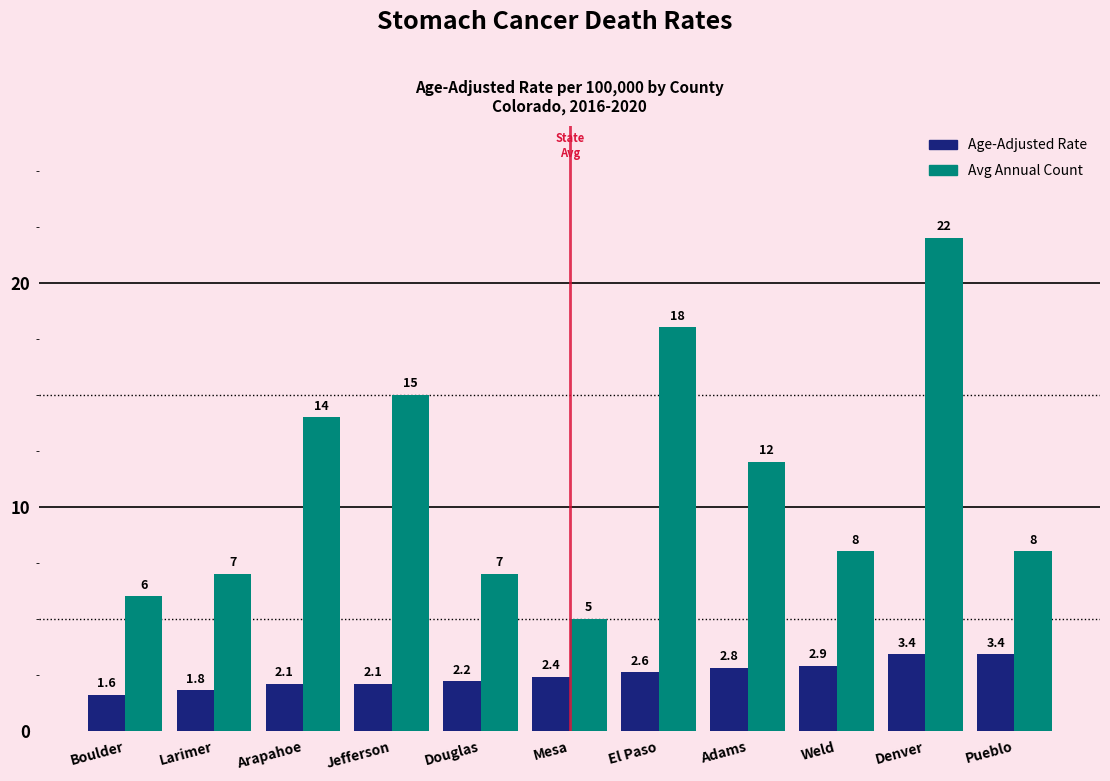

Reading left to right, list all the values displayed in this chart.

Age-Adjusted Rate: 1.6	1.8	2.1	2.1	2.2	2.4	2.6	2.8	2.9	3.4	3.4
Avg Annual Count: 6.0	7.0	14.0	15.0	7.0	5.0	18.0	12.0	8.0	22.0	8.0